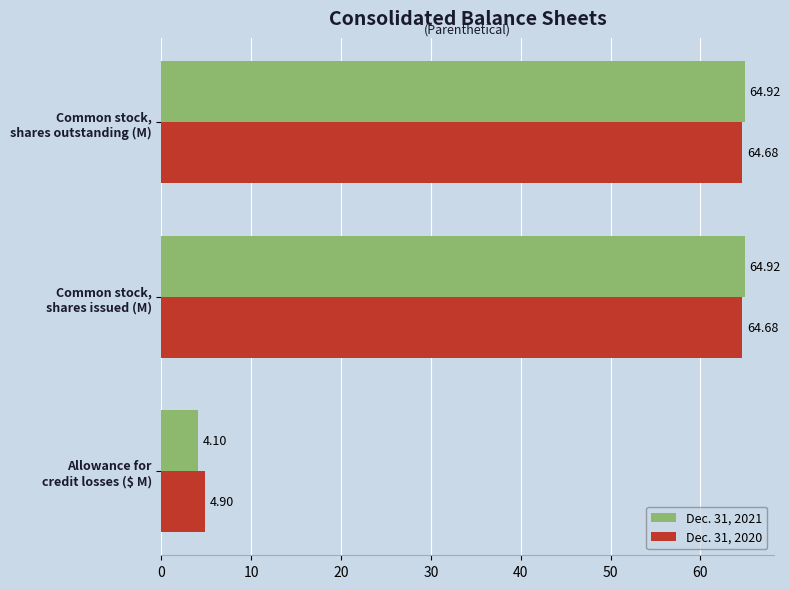

Which series has the largest total across all categories?

Dec. 31, 2020